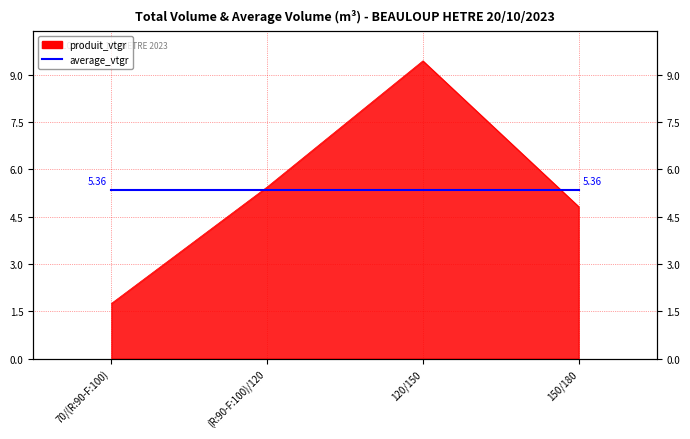

What is the value of the 1st point from the left?

1.7